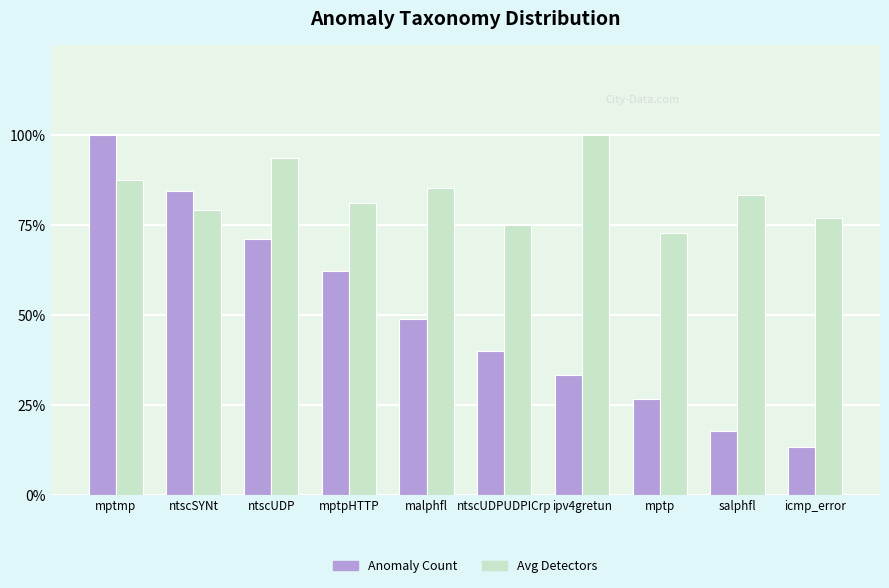

Does the chart contain any negative values?

No